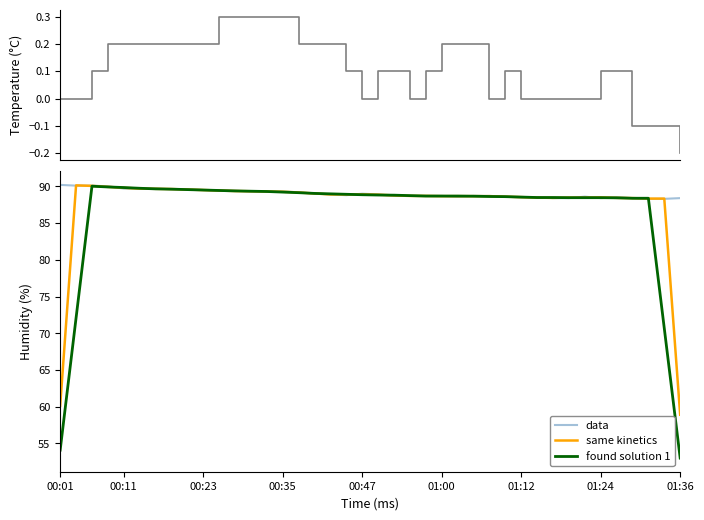

At which label does same kinetics reach its minimum?

01:36